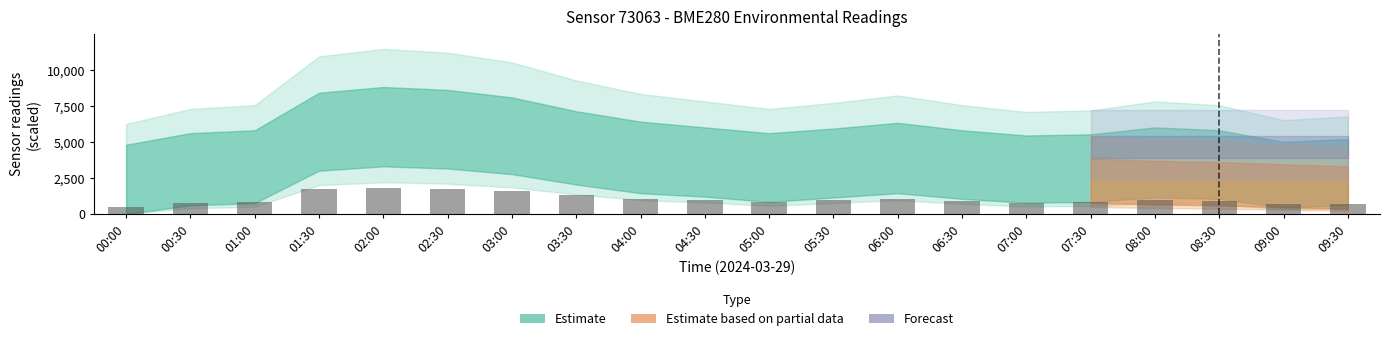

True or false: the data shows 1052.0 at 04:00.

True